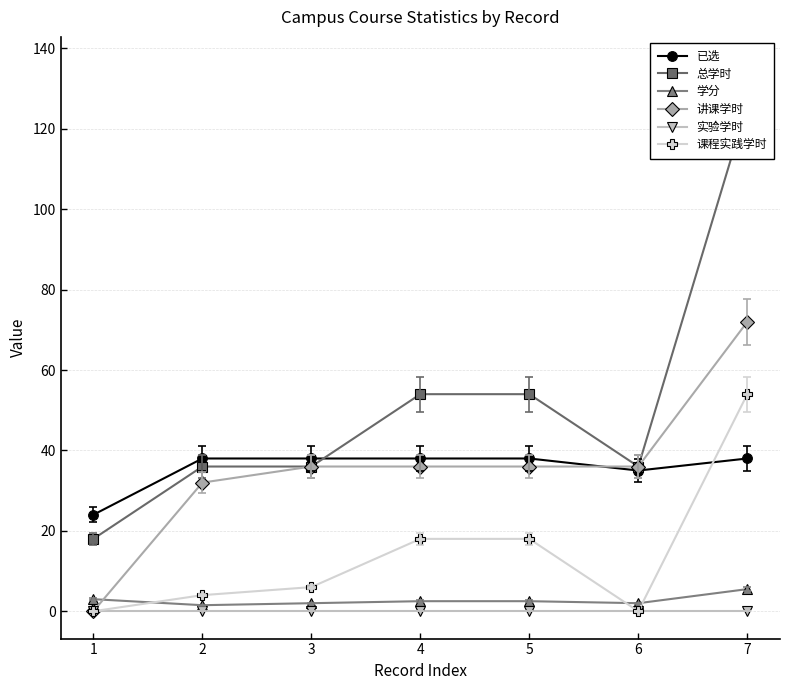

True or false: 实验学时 has more than 2 points higher than both neighbors.

False